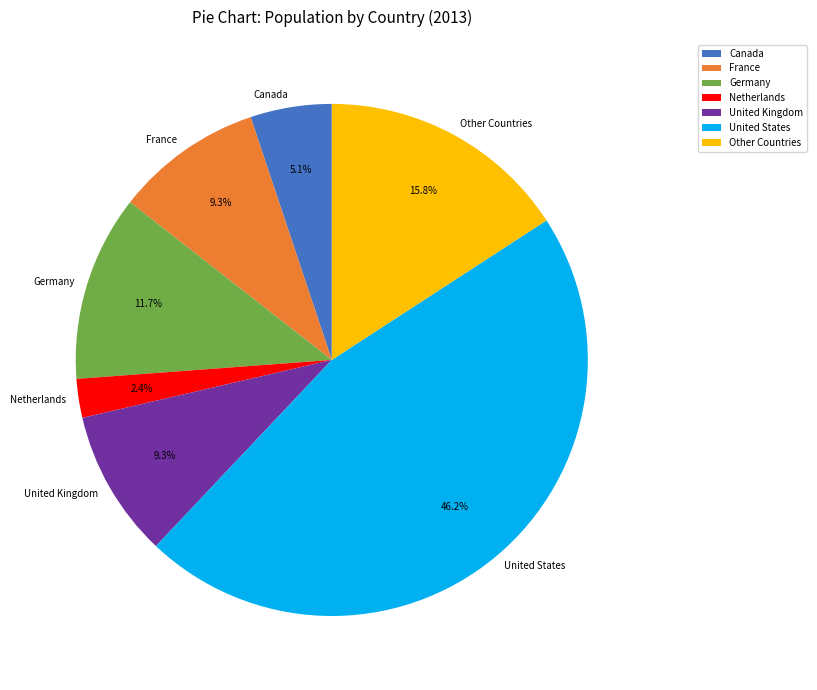

How many segments does this pie chart have?

7